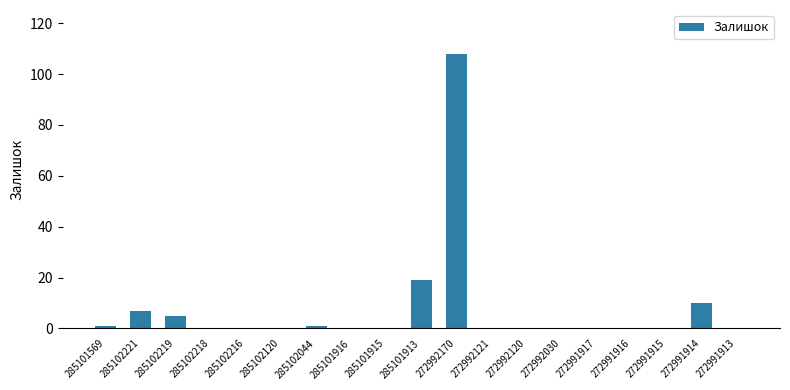

Are the bars grouped side by side (vs. stacked)?

No